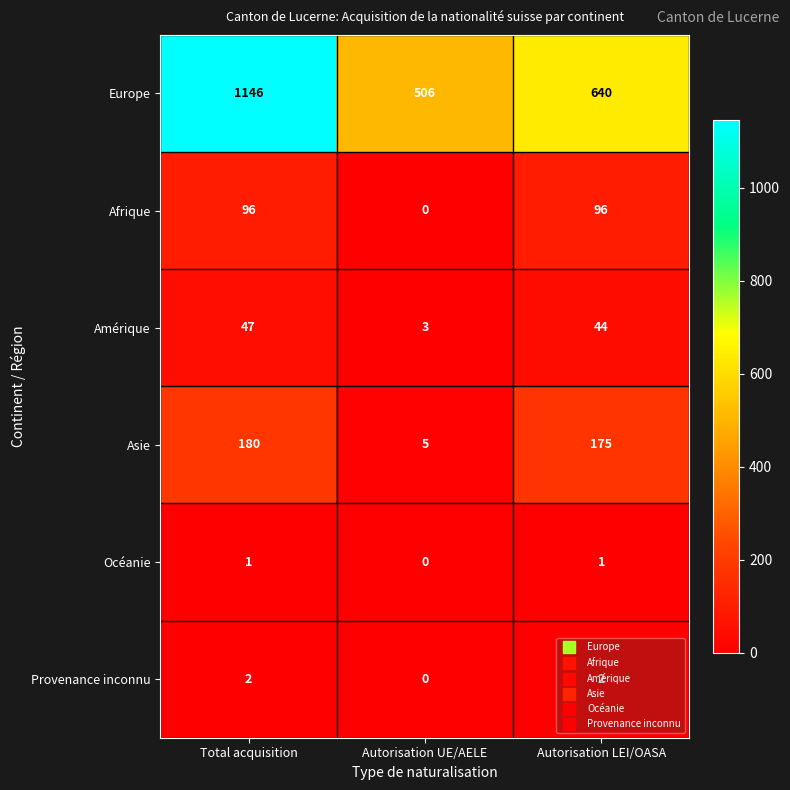

Count the number of data series in this chart.

6